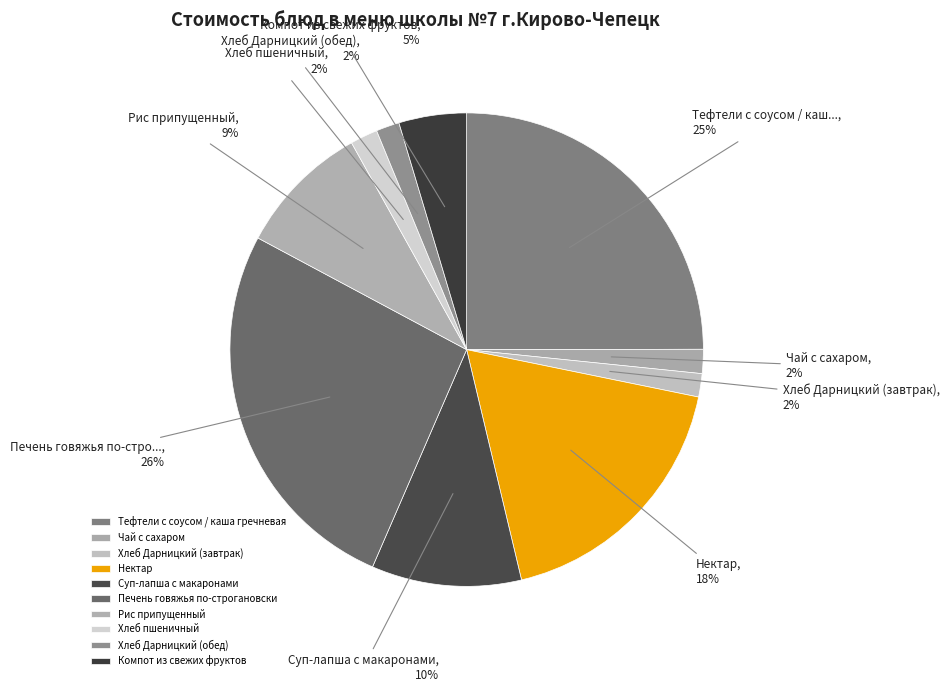

To the nearest percent, what percentage of the pie is Хлеб Дарницкий (завтрак)?

2%